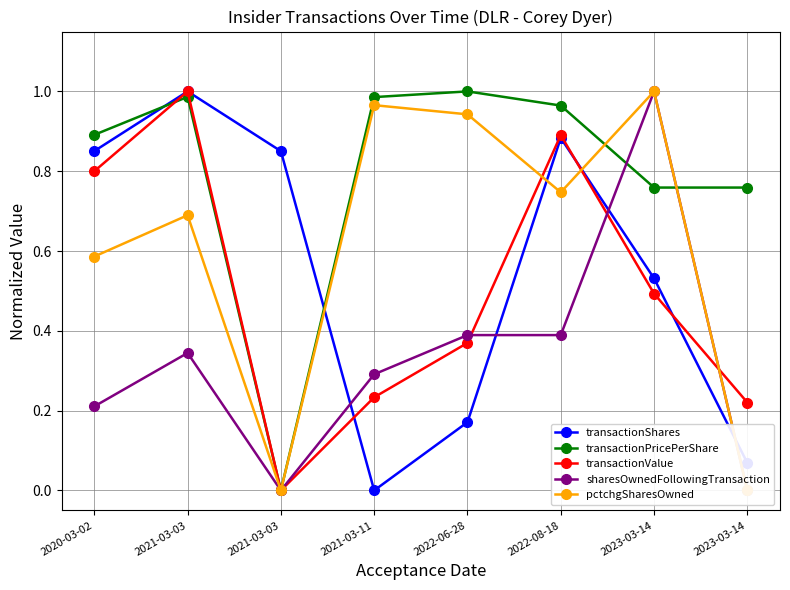

List the series in order of their peak value, highest first.

transactionShares, transactionPricePerShare, transactionValue, sharesOwnedFollowingTransaction, pctchgSharesOwned